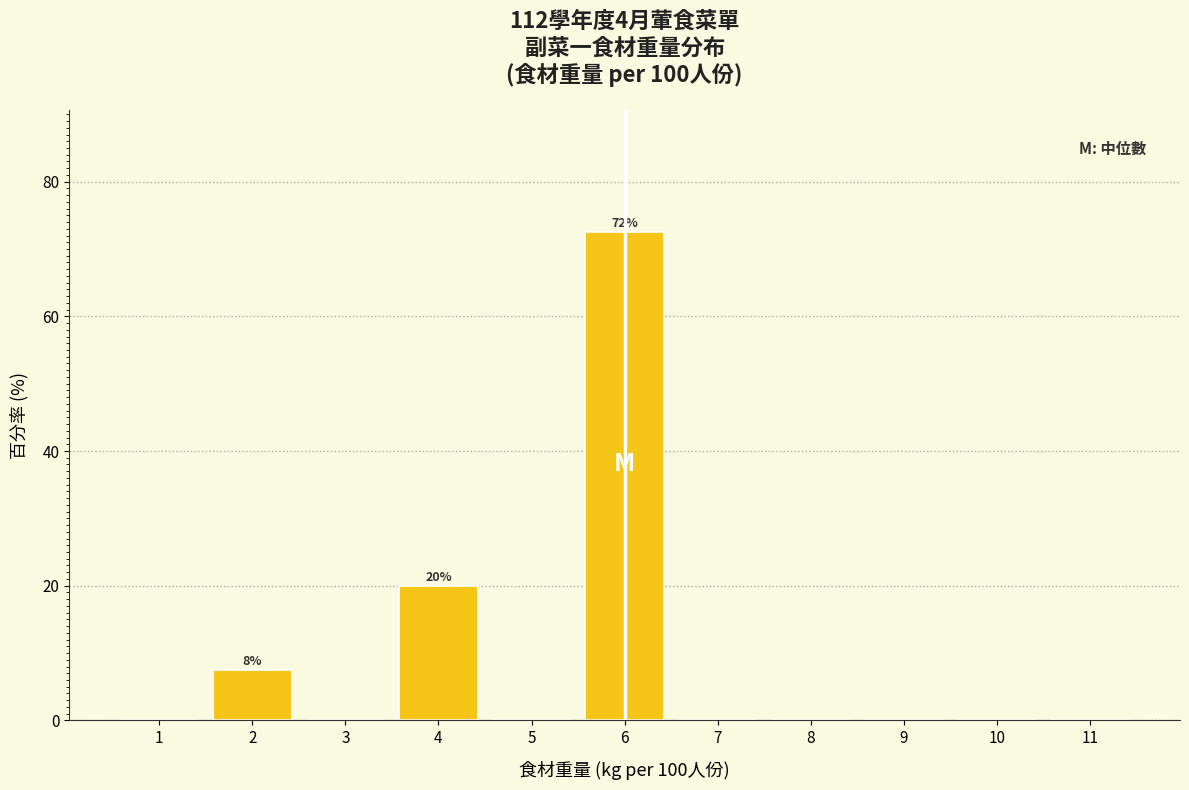

Which range on the x-axis has the tallest bar?

5.5 to 6.5